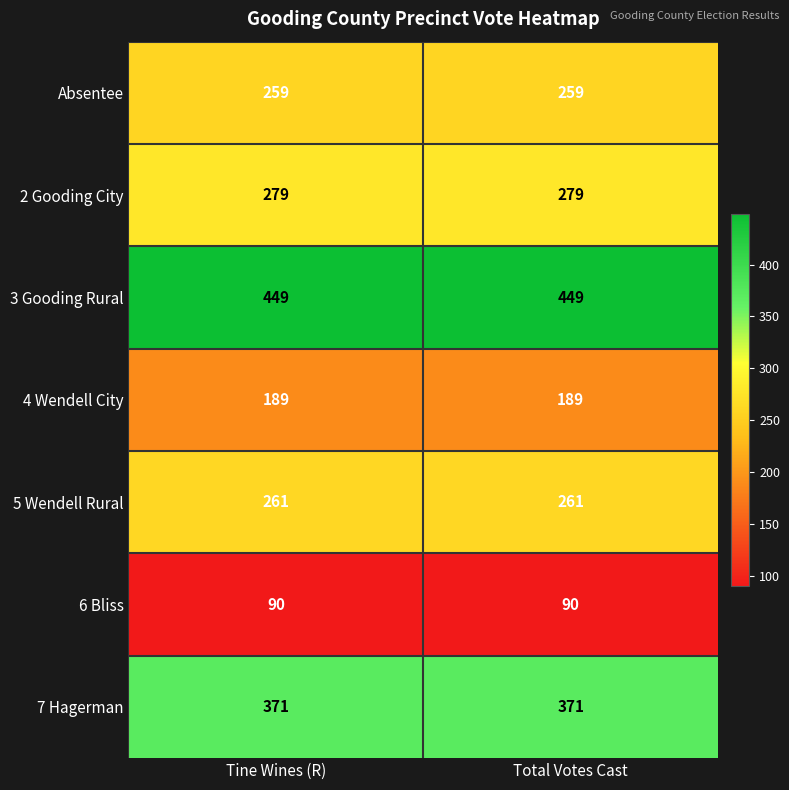

List the series in order of their peak value, highest first.

3 Gooding Rural, 7 Hagerman, 2 Gooding City, 5 Wendell Rural, Absentee, 4 Wendell City, 6 Bliss